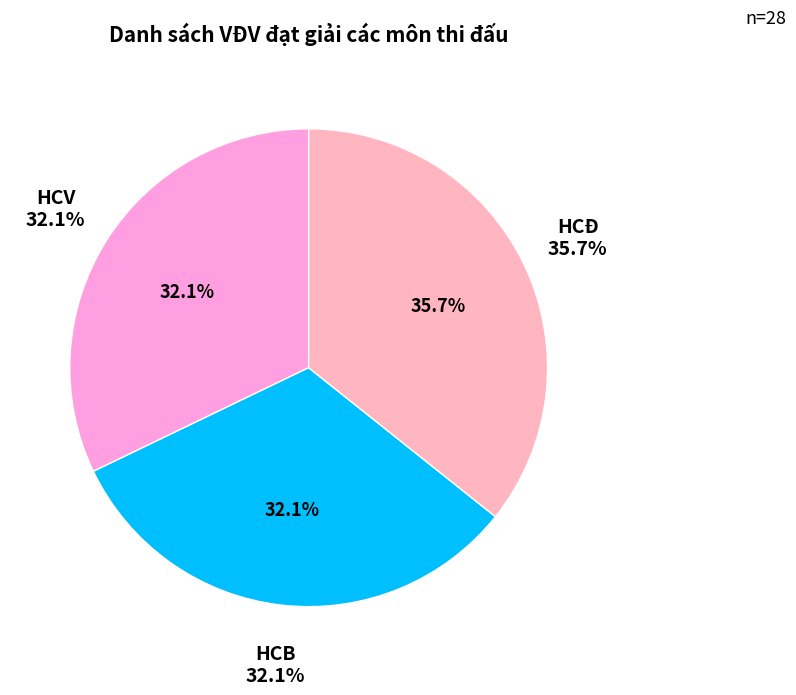

How many segments does this pie chart have?

3